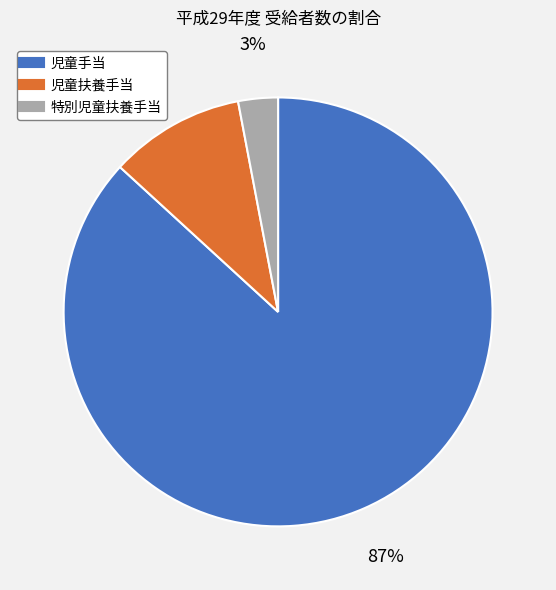

Between 児童手当 and 特別児童扶養手当, which is larger?

児童手当